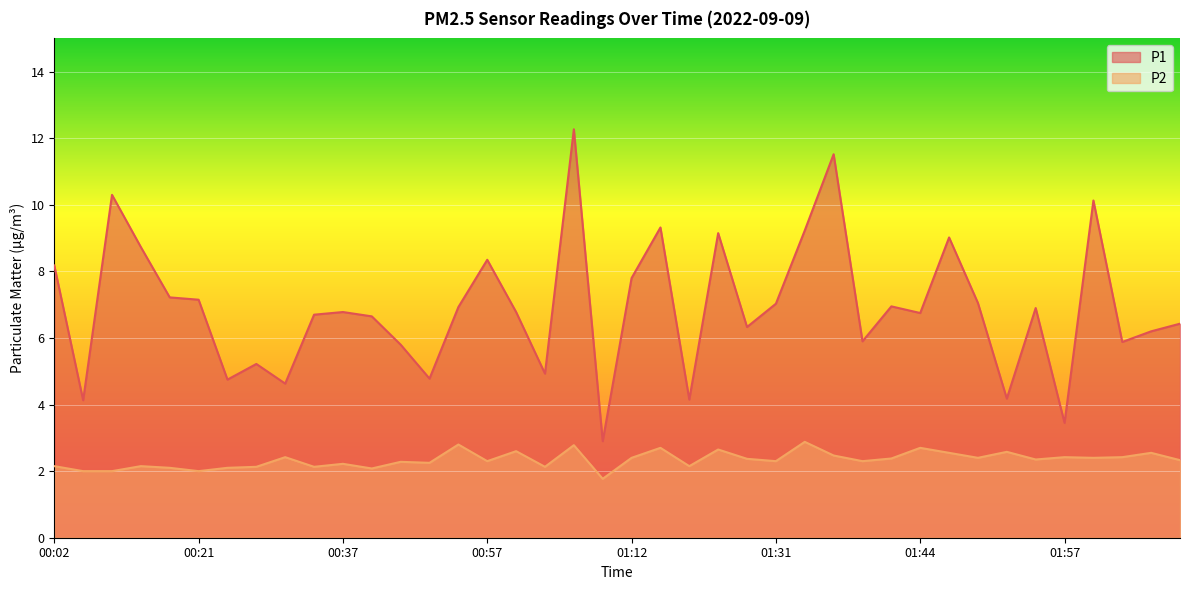

What is the greatest value displayed?

12.3